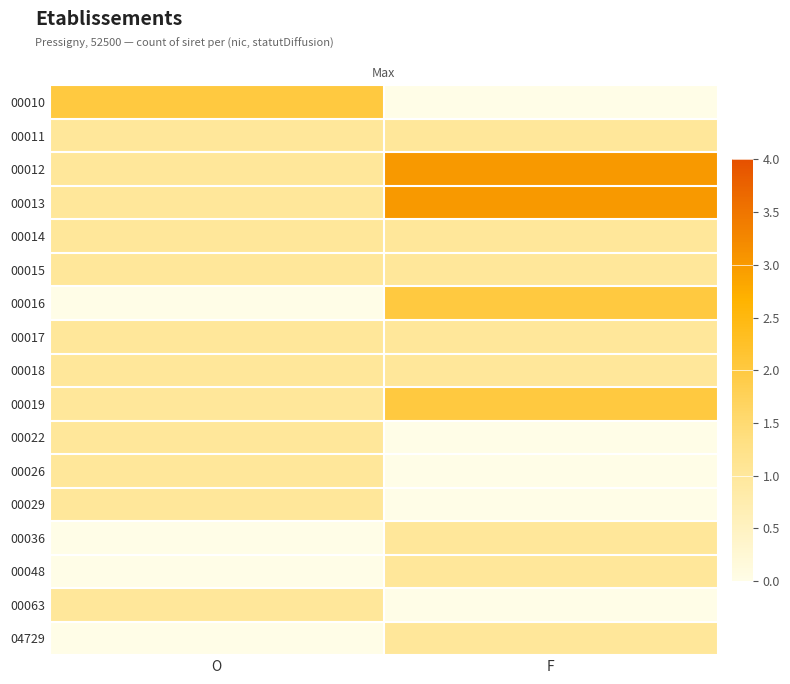

Reading left to right, what are all the values shown in this chart?

00010: O=2	F=0
00011: O=1	F=1
00012: O=1	F=3
00013: O=1	F=3
00014: O=1	F=1
00015: O=1	F=1
00016: O=0	F=2
00017: O=1	F=1
00018: O=1	F=1
00019: O=1	F=2
00022: O=1	F=0
00026: O=1	F=0
00029: O=1	F=0
00036: O=0	F=1
00048: O=0	F=1
00063: O=1	F=0
04729: O=0	F=1